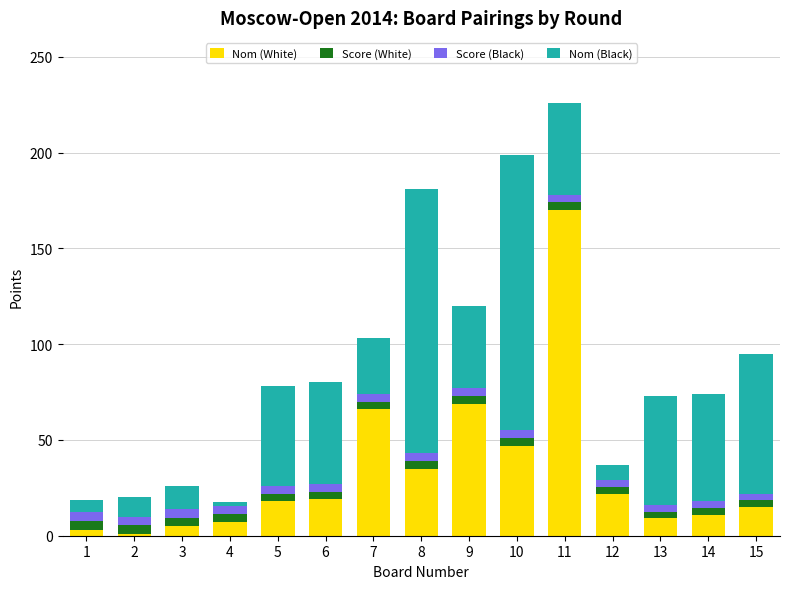

Is it true that Nom (White) equals 18.0 at 5?

True